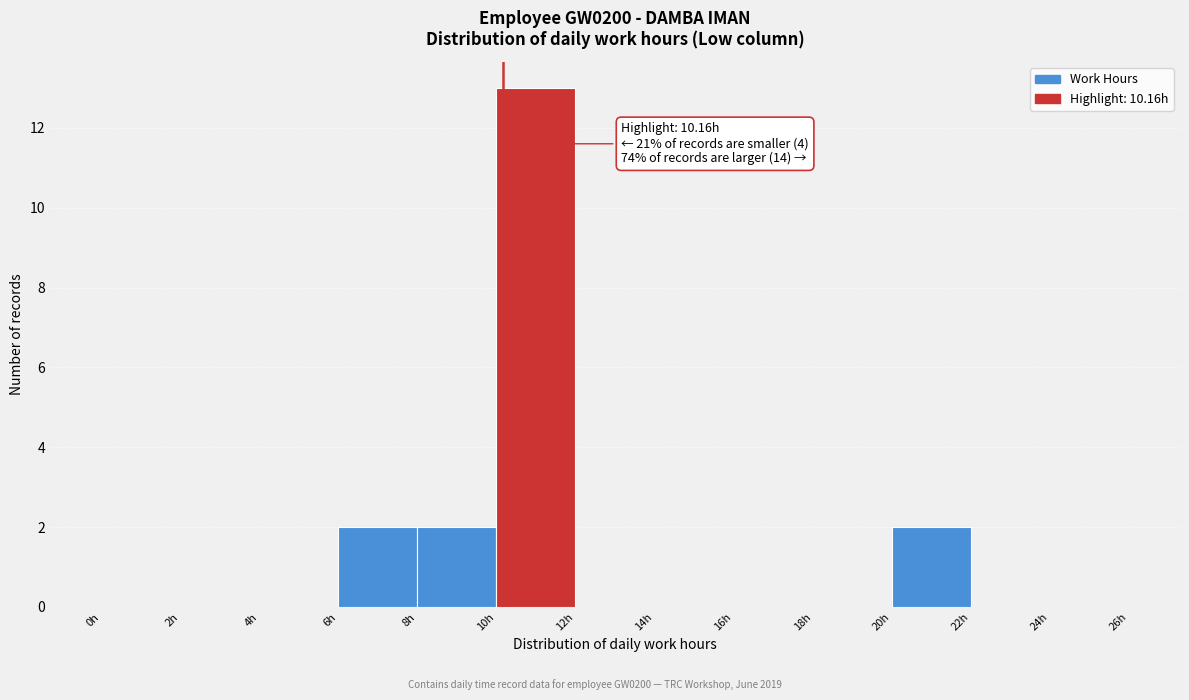

Which range on the x-axis has the tallest bar?

10 to 12